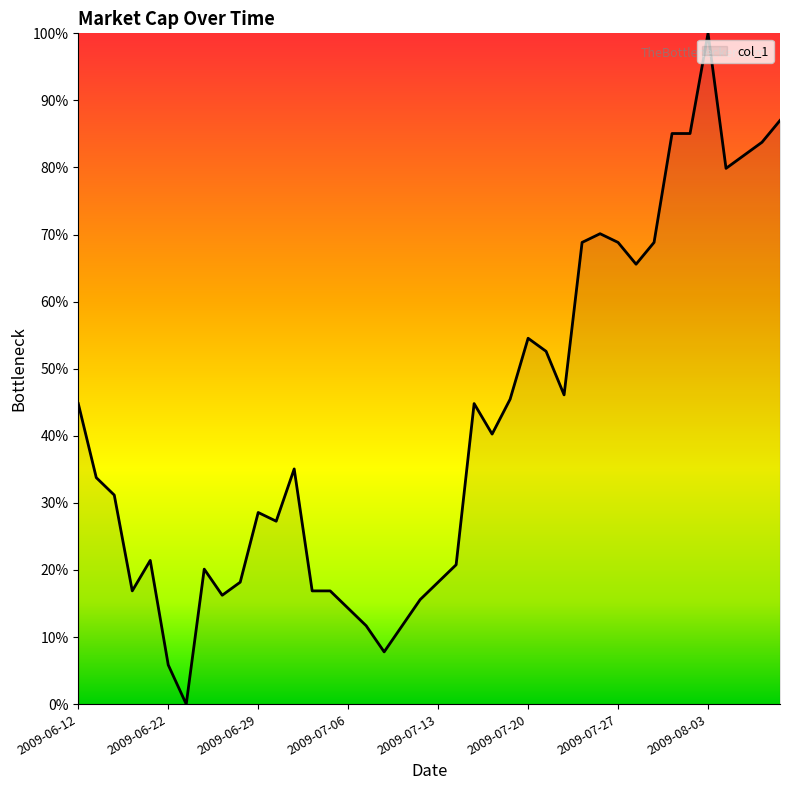

What is the greatest value displayed?

100.0